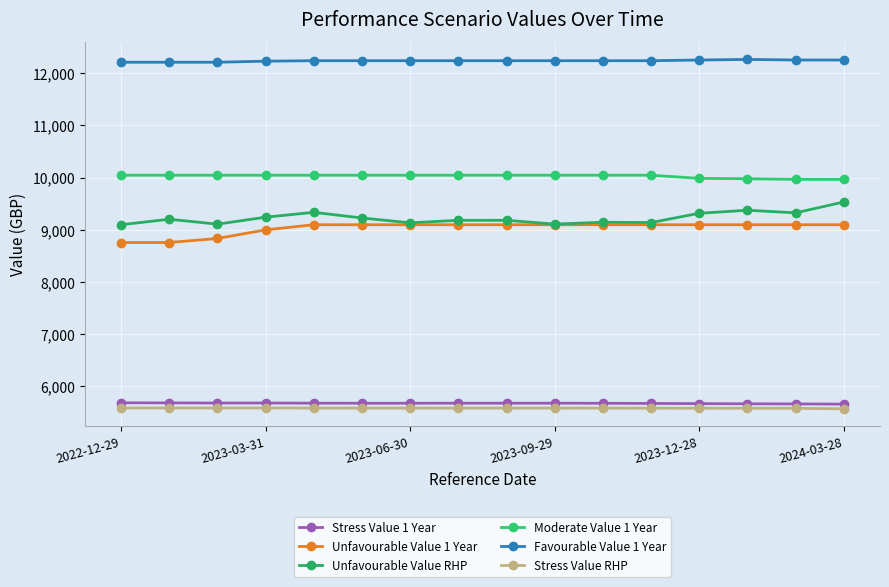

Which series has the widest spread of values?

Unfavourable Value RHP